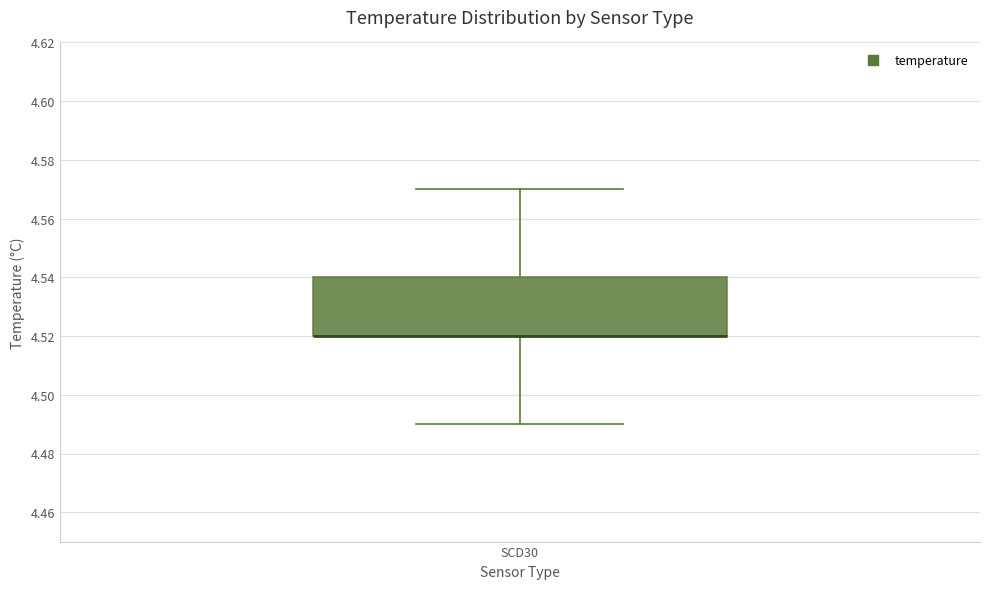

Read this box plot against the y-axis: the position of the median line, the range covered by the box, and the ends of both whiskers. The values are not printed on the chart, so give them approximately, as read against the axis.

median 4.52 (drawn on the box's lower edge), box 4.52 to 4.54, whiskers 4.49 to 4.57